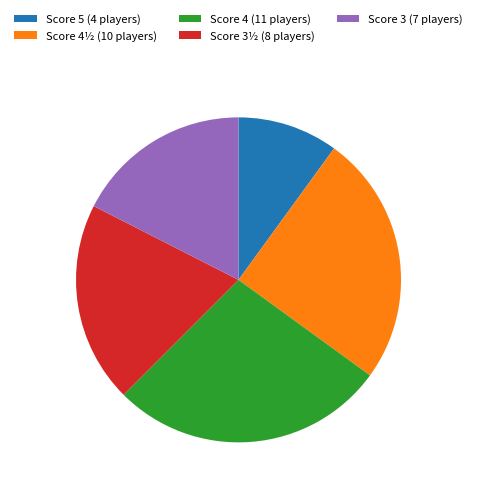

How many slices are in this pie chart?

5